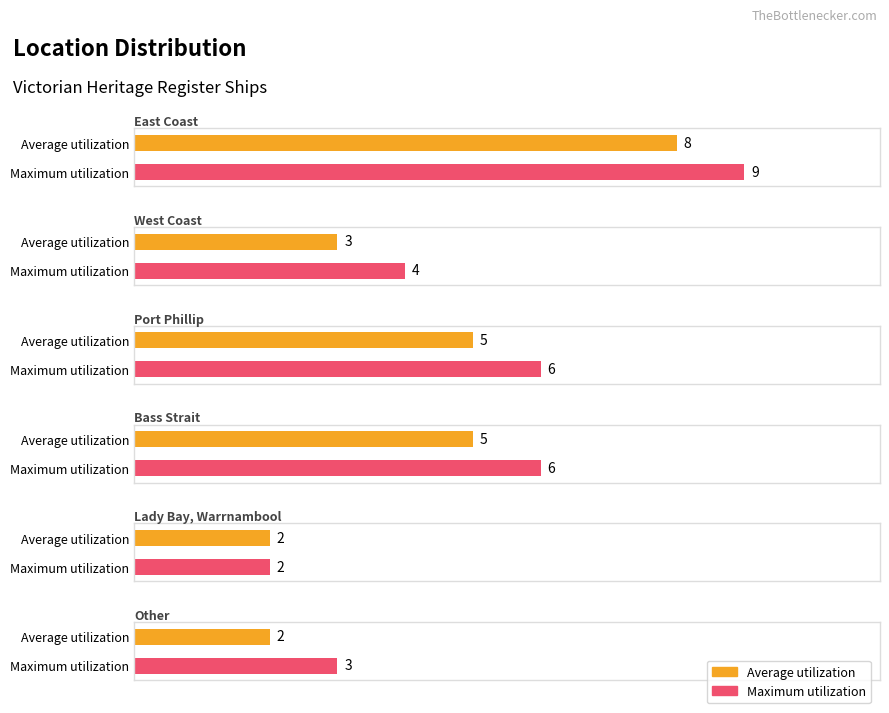

What is the average value of the Average utilization series?

4